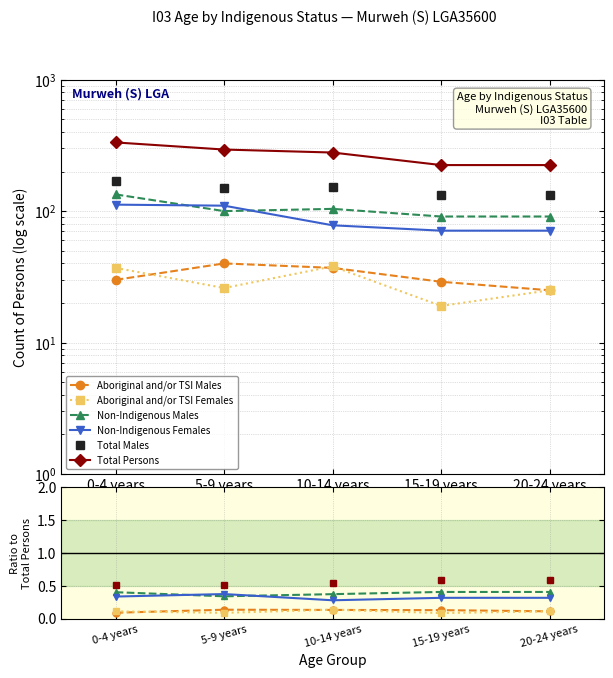

Is it true that Aboriginal and/or TSI Females equals 0.1 at 5-9 years?

True